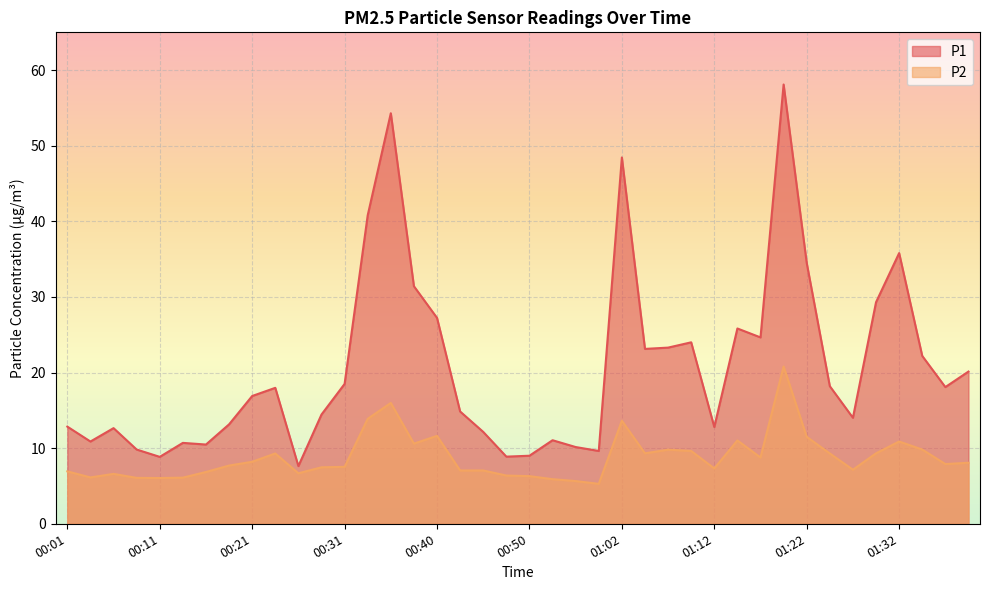

Which label corresponds to the largest value in the chart?

01:20